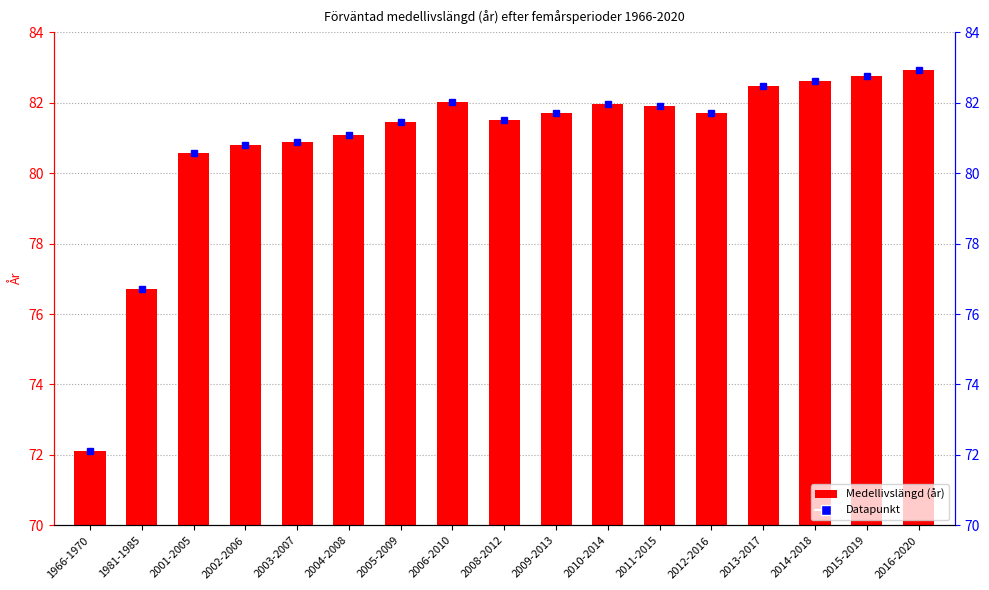

At which category does the chart reach its peak across all series?

2016-2020